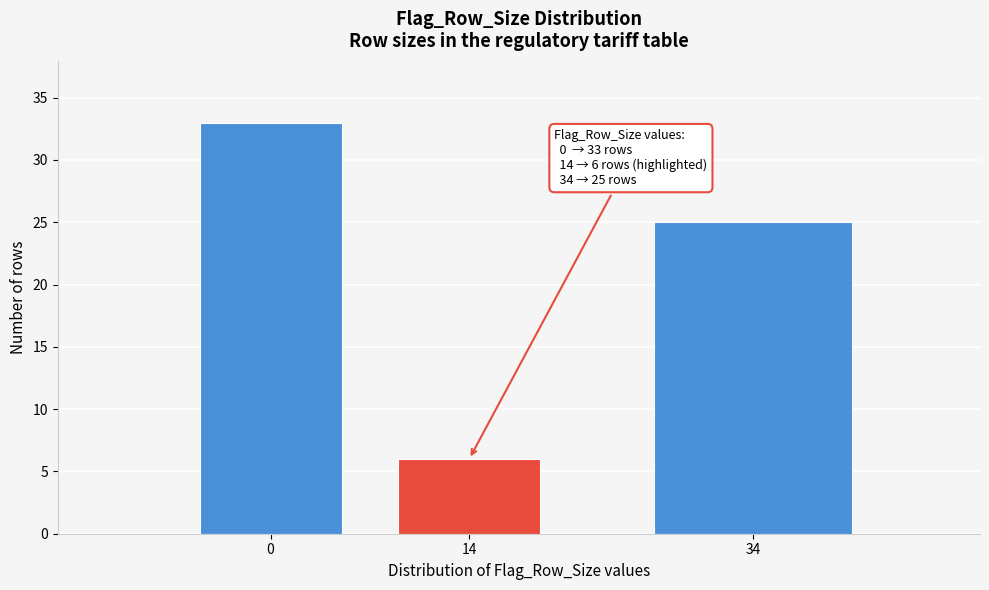

Reading left to right, extract all data points from this chart.

0=33	14=6	34=25